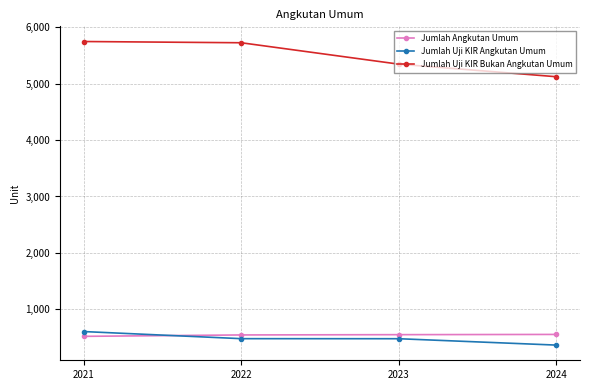

The Jumlah Uji KIR Bukan Angkutan Umum series shows 5345 at 2023. True or false?

True